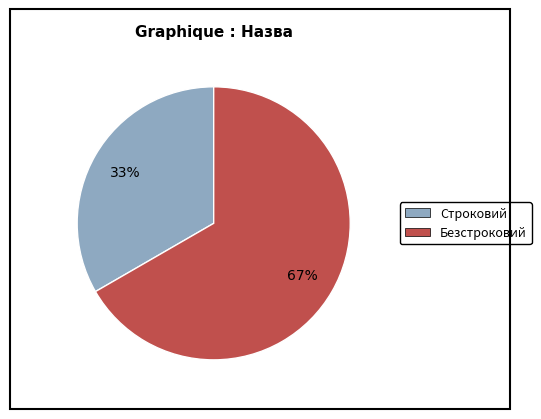

To the nearest percent, what percentage of the pie is Безстроковий?

67%